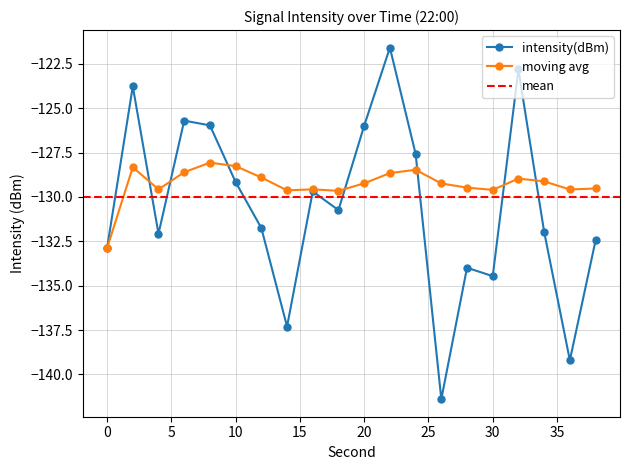

Which has a higher value, 26 or 16?

16